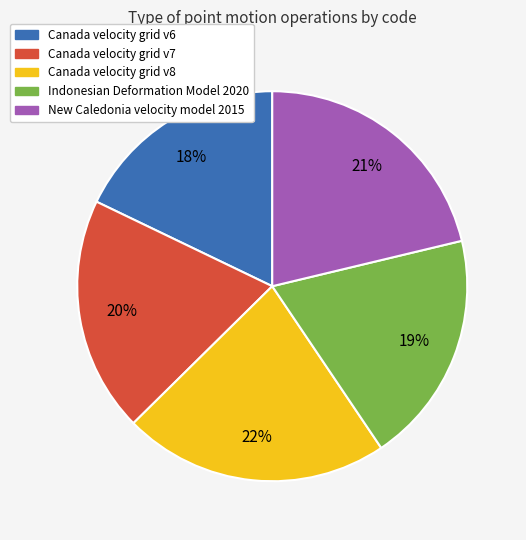

How many slices are in this pie chart?

5